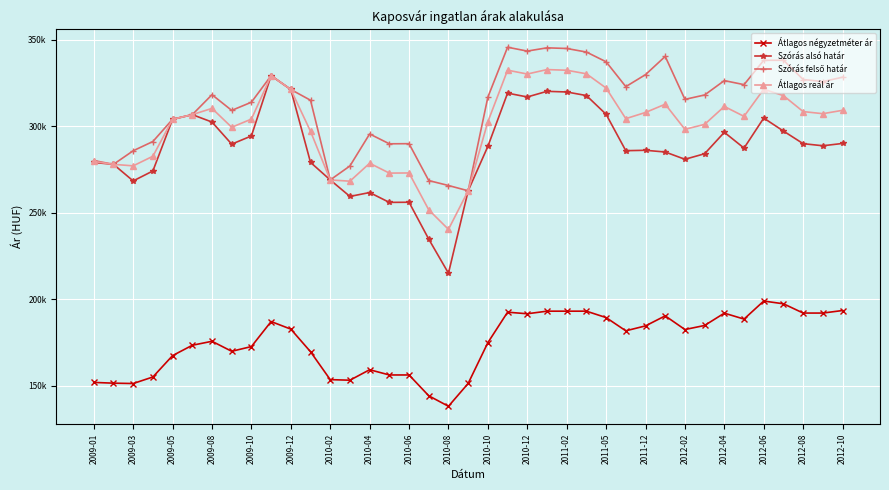

Does the chart have visible grid lines?

Yes